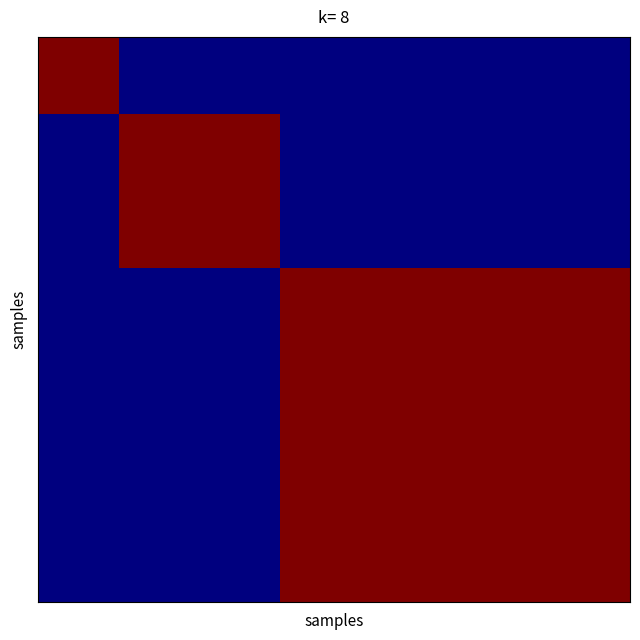

What is the maximum value shown in the chart?

1.0